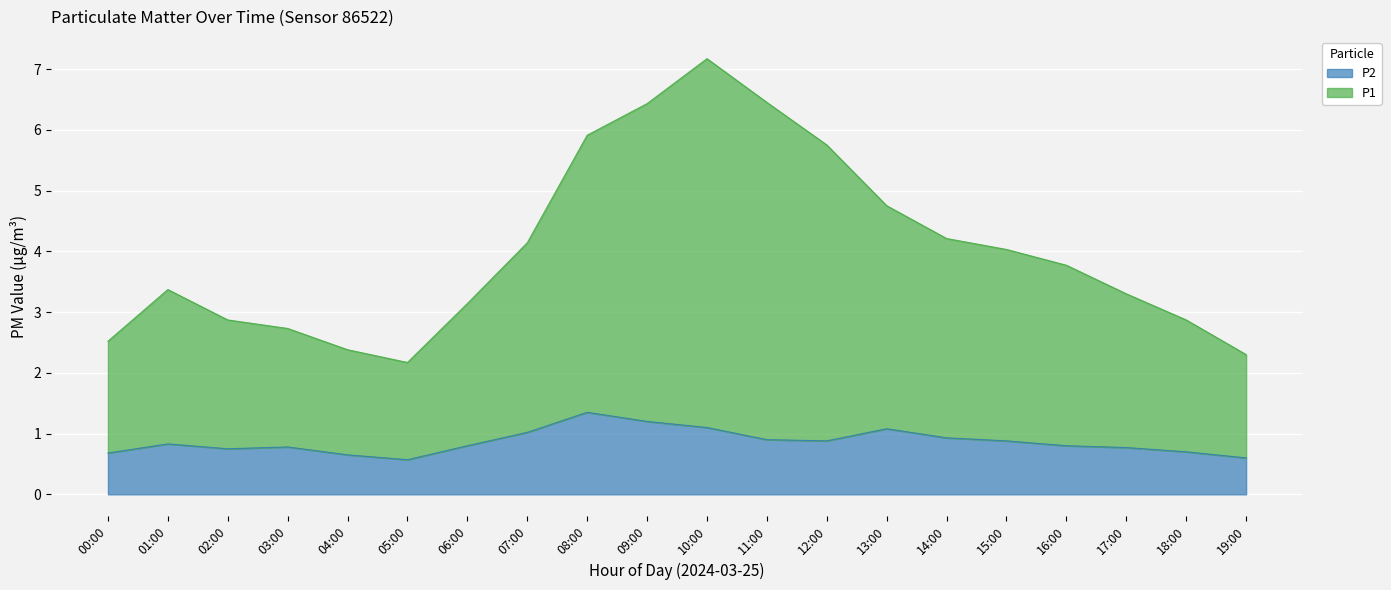

What position from the left is 02:00?

3